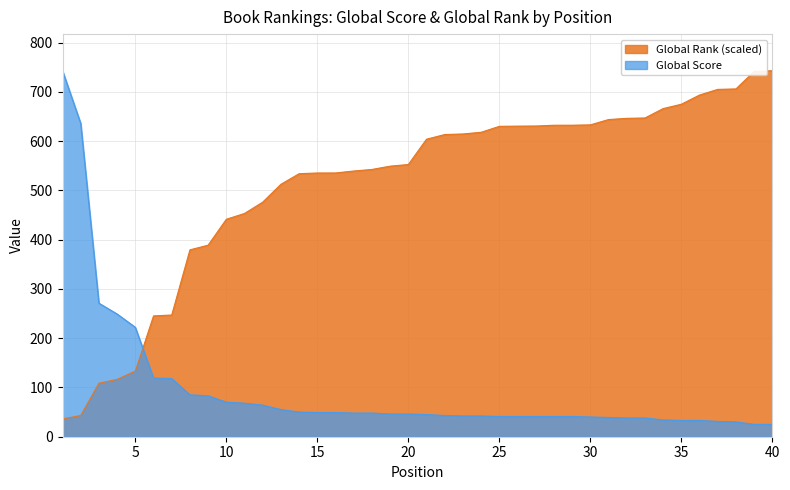

Which category has the highest value across all series?

1